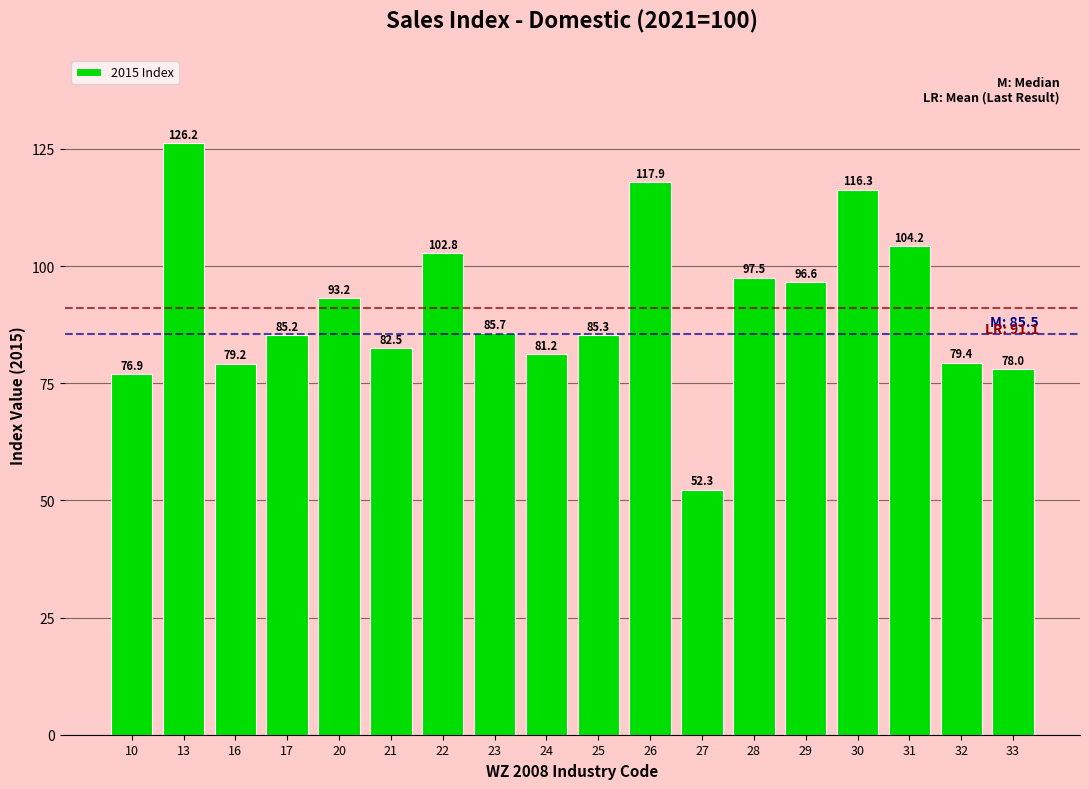

Reading right to left, list all the values displayed in this chart.

78.0	79.4	104.2	116.3	96.6	97.5	52.3	117.9	85.3	81.2	85.7	102.8	82.5	93.2	85.2	79.2	126.2	76.9